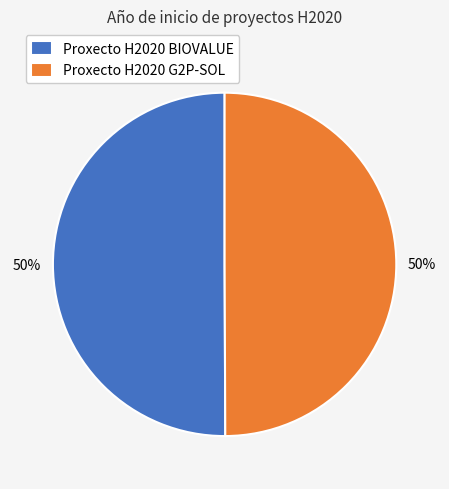

True or false: Proxecto H2020 BIOVALUE accounts for 39% of the total.

False